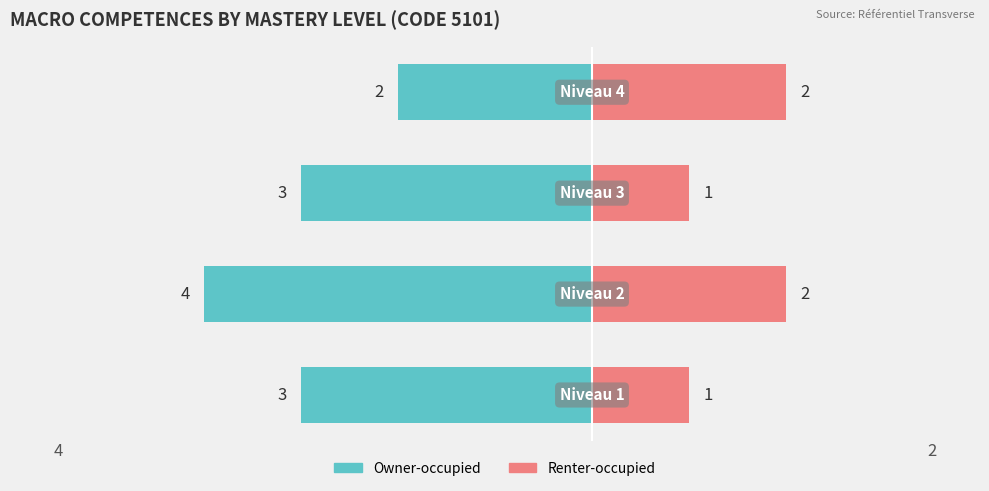

Reading left to right, list all the values displayed in this chart.

Owner-occupied: -3	-4	-3	-2
Renter-occupied: 1	2	1	2